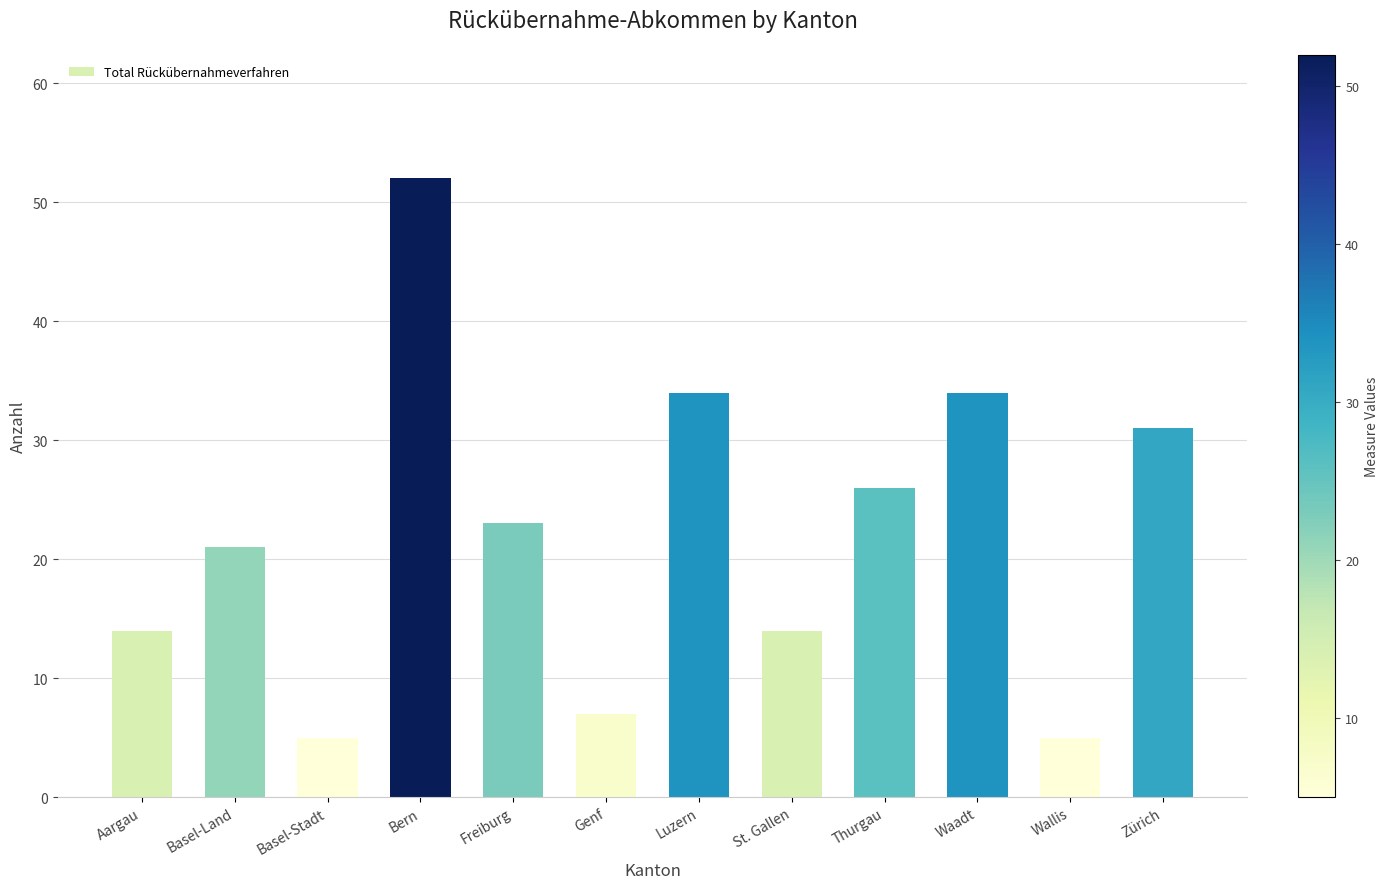

Between Wallis and Waadt, which is larger?

Waadt